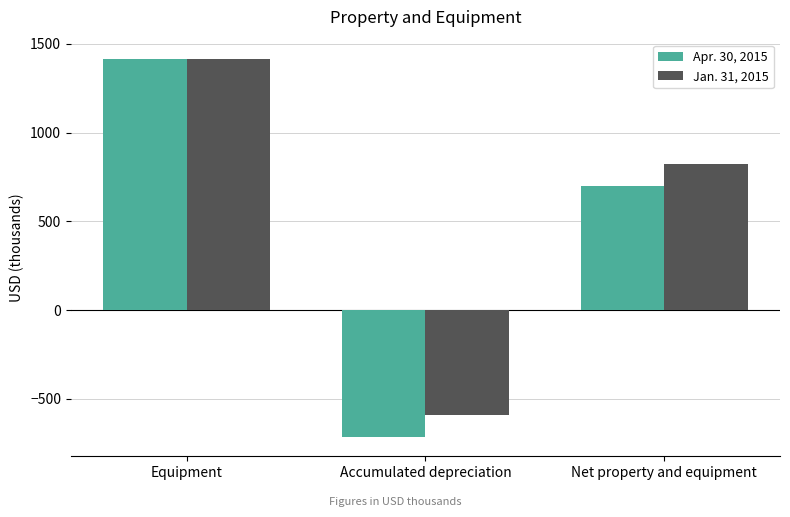

Reading left to right, list all the values displayed in this chart.

Apr. 30, 2015: Equipment=1417	Accumulated depreciation=-716	Net property and equipment=701
Jan. 31, 2015: Equipment=1417	Accumulated depreciation=-591	Net property and equipment=826